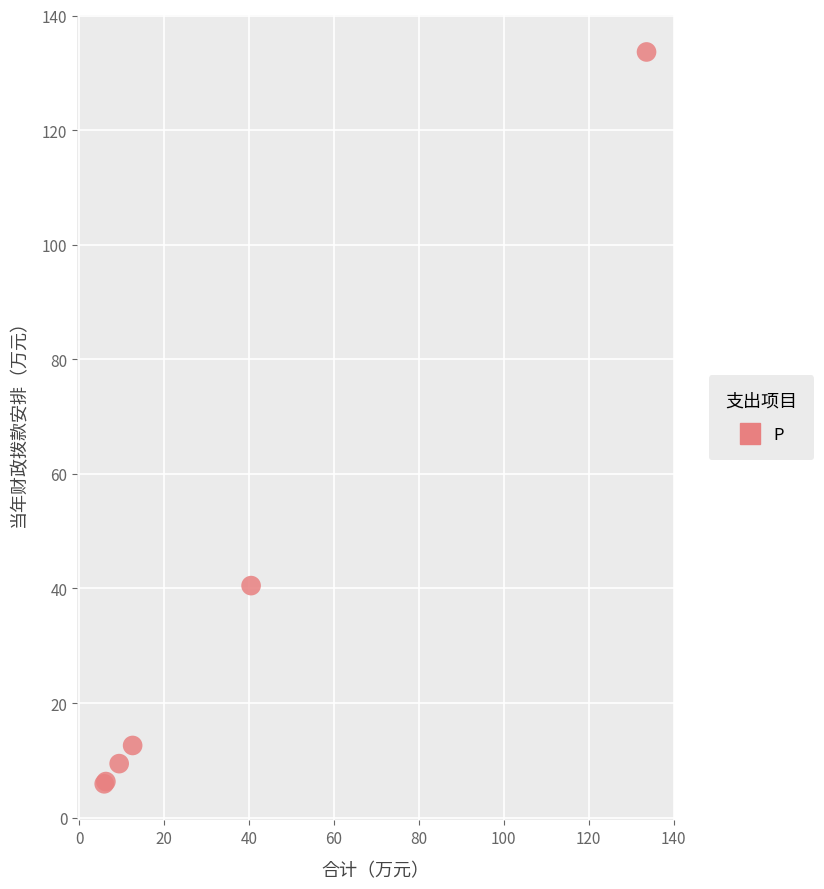

What Y value in the scatter plot is closest to 69?

40.5